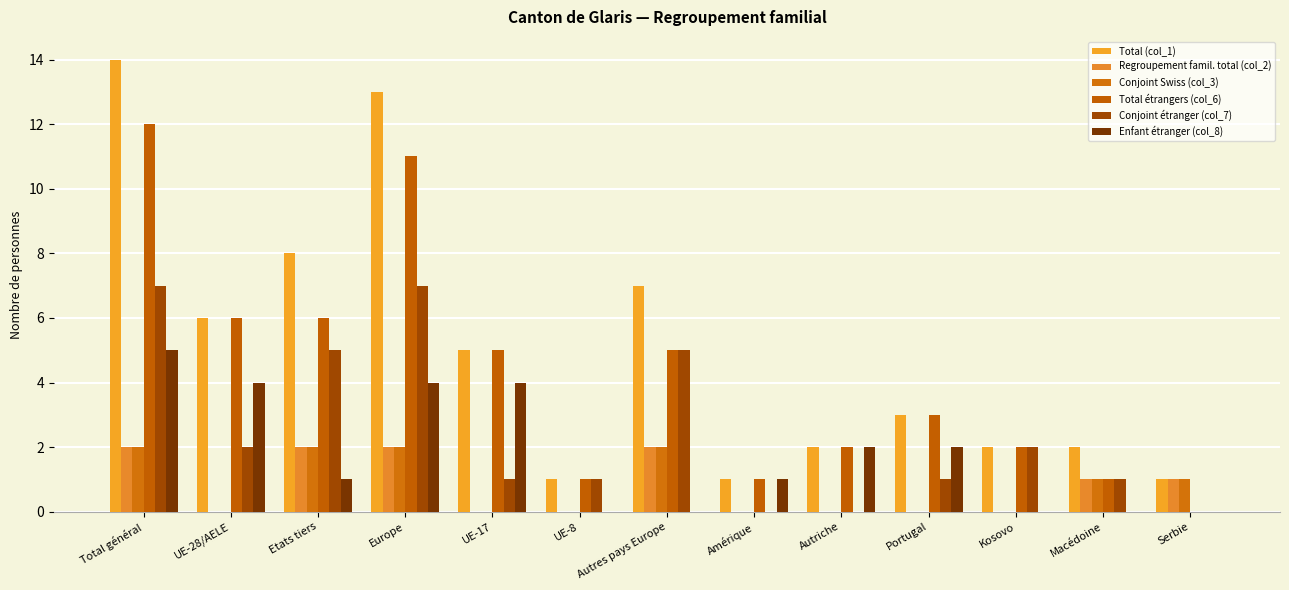

Rank the categories by Conjoint étranger (col_7) value from highest to lowest.

Total général, Europe, Etats tiers, Autres pays Europe, UE-28/AELE, Kosovo, UE-17, UE-8, Portugal, Macédoine, Amérique, Autriche, Serbie